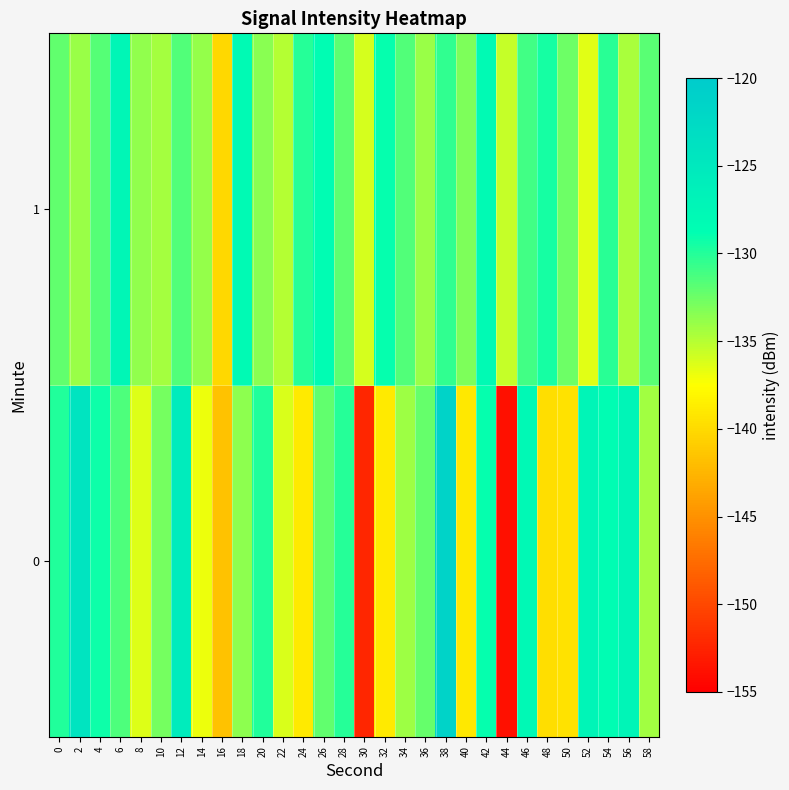

What is the total value across all series at 34?

-265.7